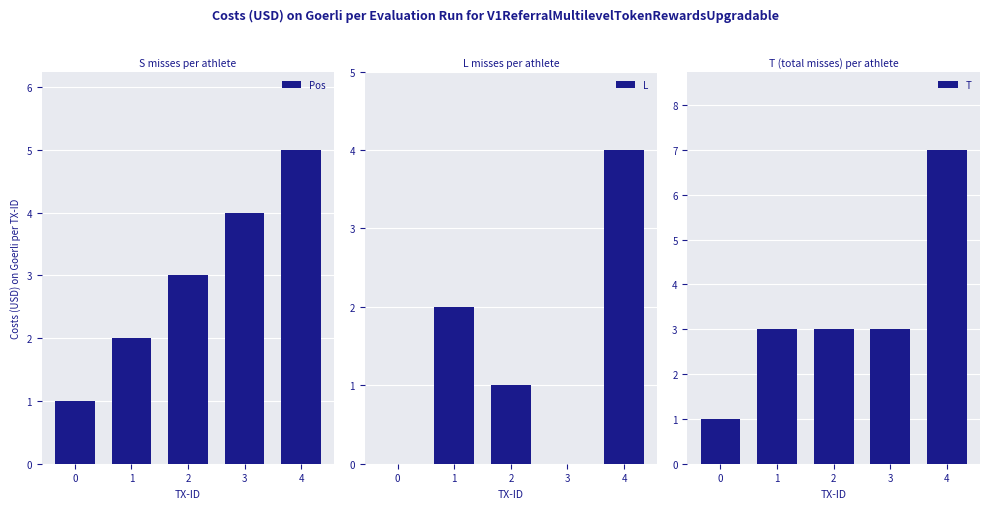

Which category has the highest value in the T series?

4